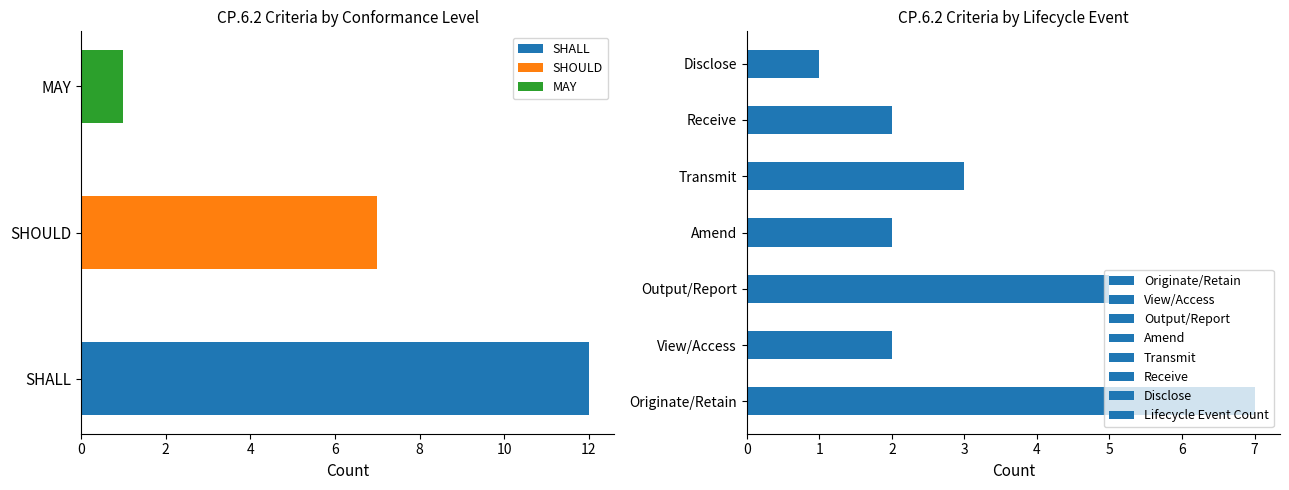

True or false: SHOULD has a value of 6 at 4.

False